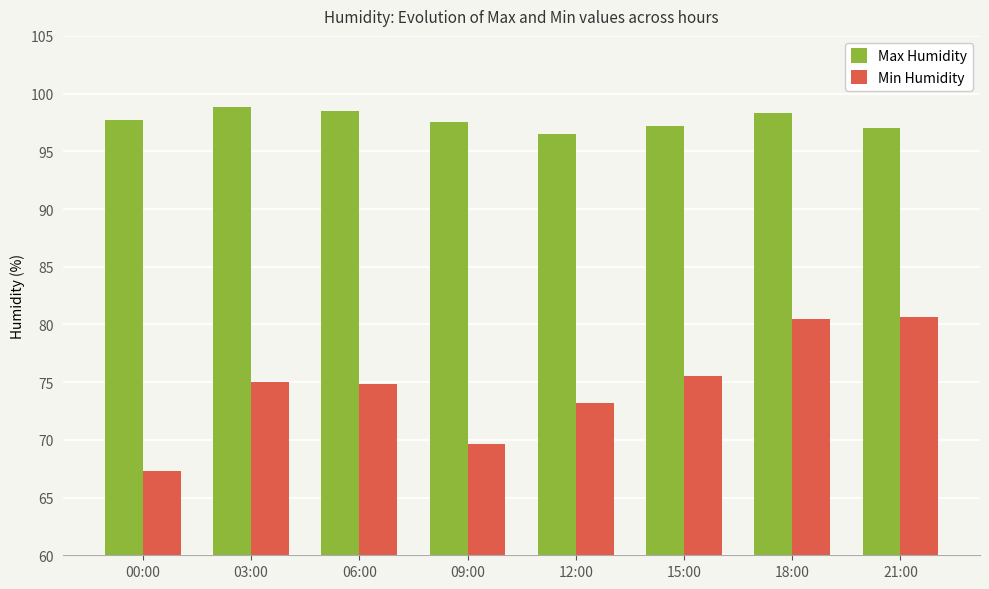

At which category is the sum across all series the highest?

18:00